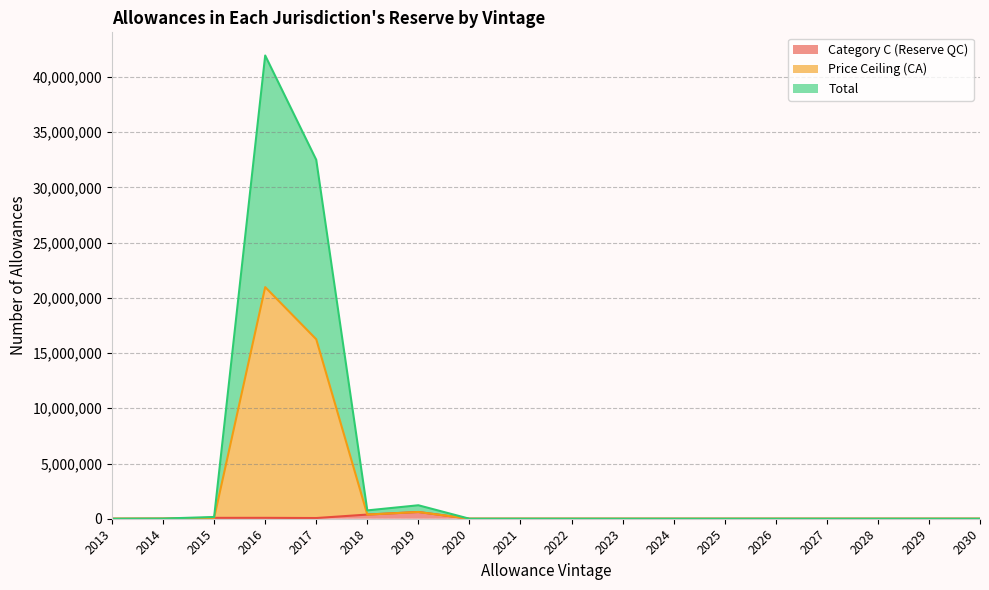

Which label corresponds to the smallest value in the chart?

2013